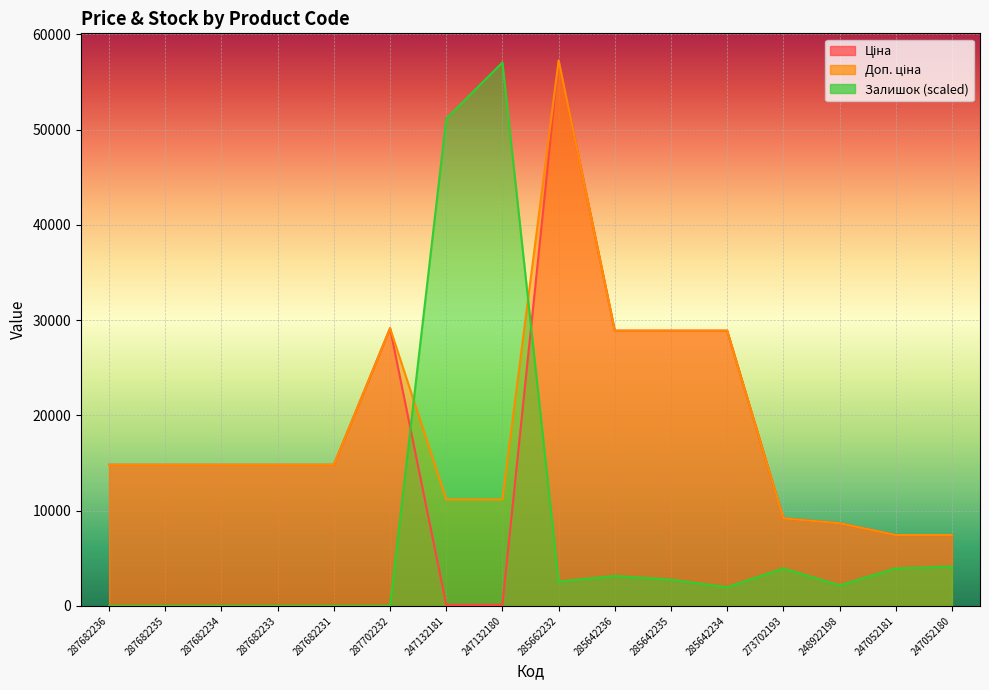

What is the sum of all Ціна values?

280191.9